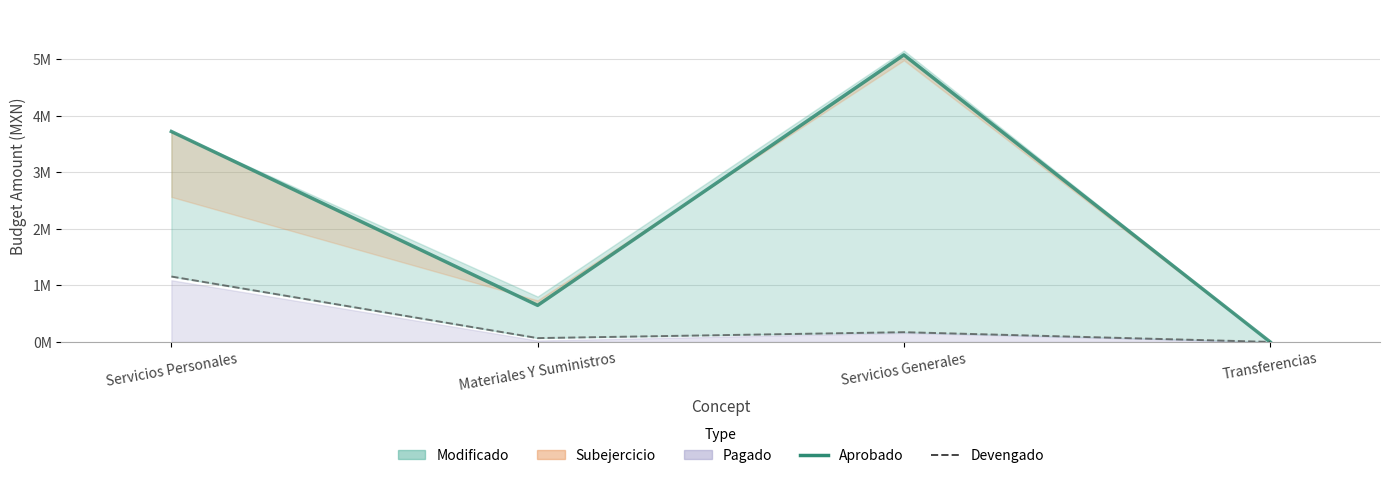

What is the difference between the maximum and second lowest values in the Devengado series?

1089673.1